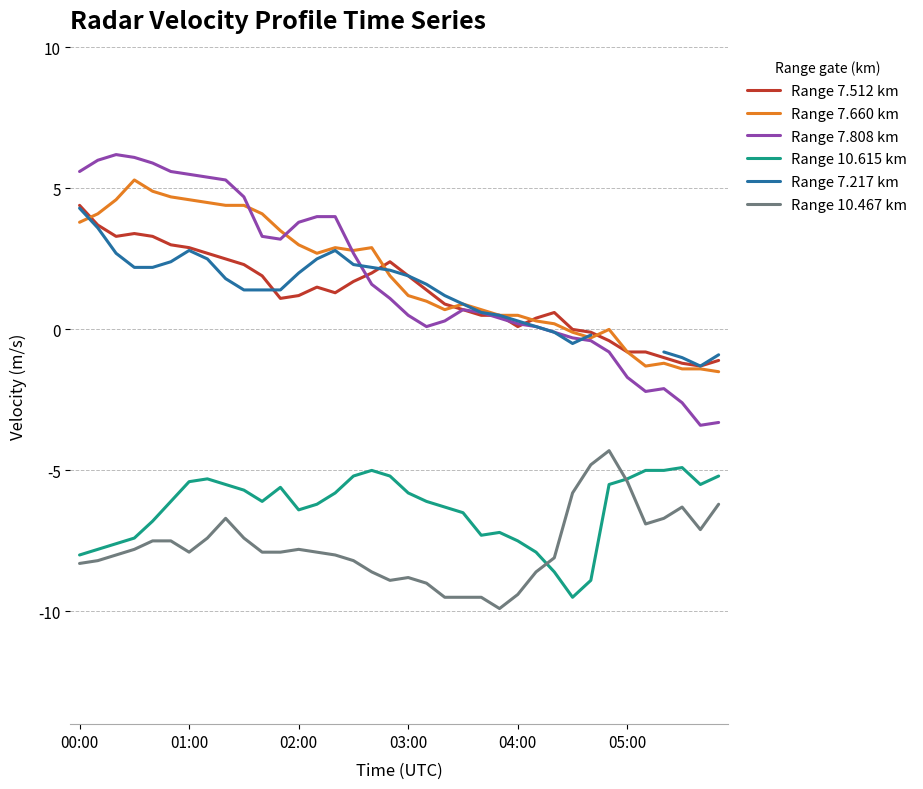

What is the maximum value for Range 7.660 km?

5.3